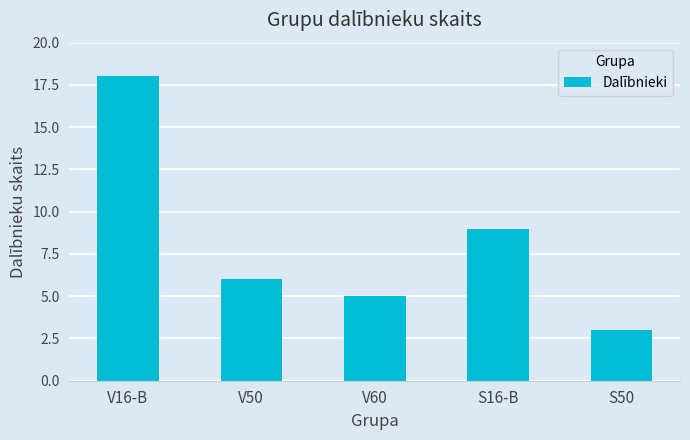

Reading left to right, transcribe all the data shown in this chart.

V16-B=18	V50=6	V60=5	S16-B=9	S50=3